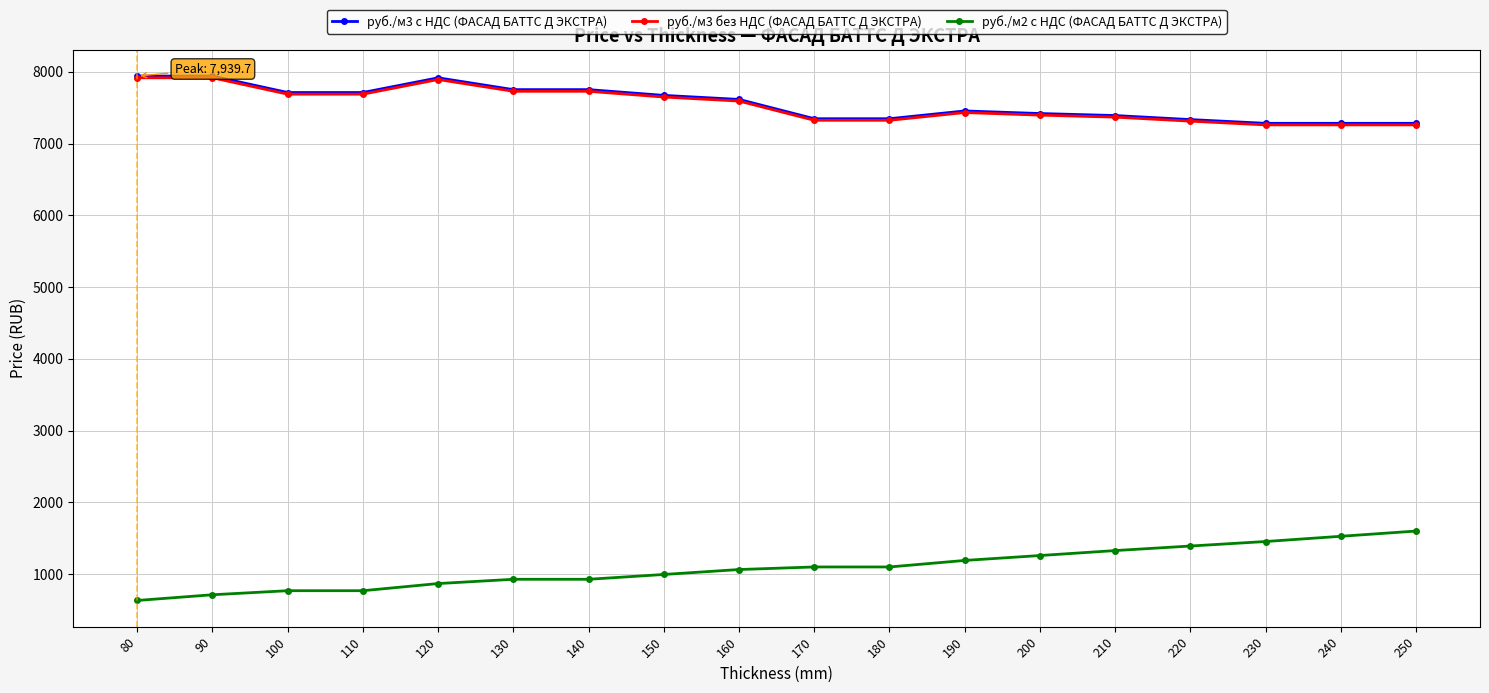

True or false: руб./м3 без НДС (ФАСАД БАТТС Д ЭКСТРА) and руб./м2 с НДС (ФАСАД БАТТС Д ЭКСТРА) intersect in this chart.

False